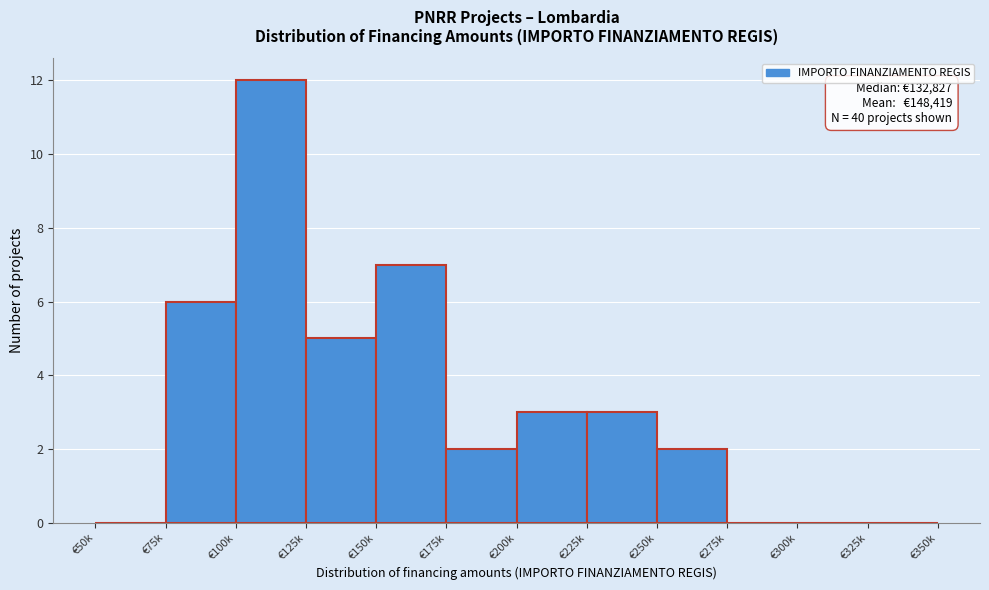

Reading left to right, list all the values displayed in this chart.

€50k=0	€75k=6	€100k=12	€125k=5	€150k=7	€175k=2	€200k=3	€225k=3	€250k=2	€275k=0	€300k=0	€325k=0